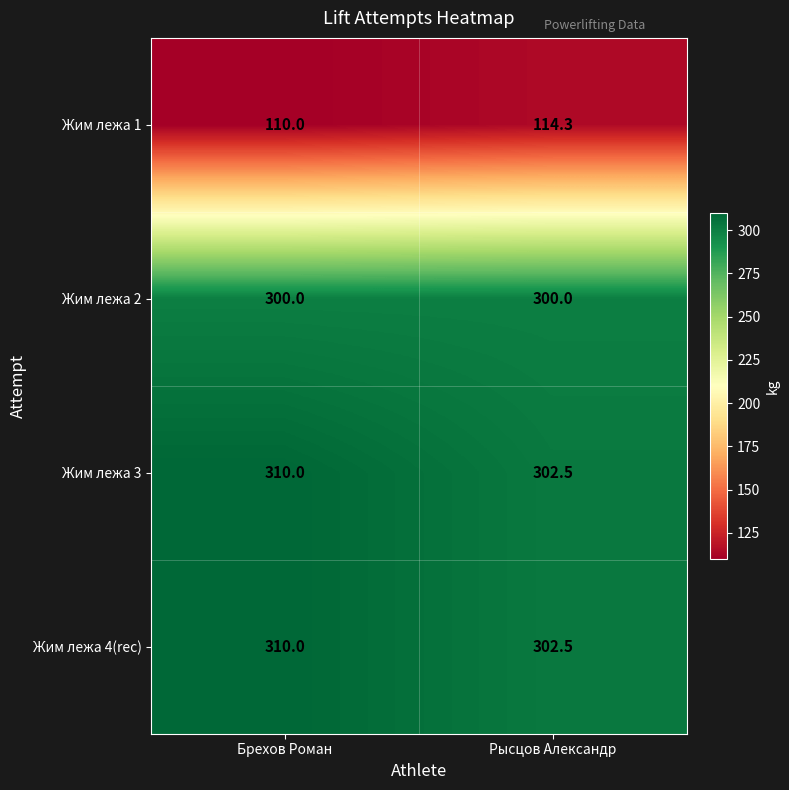

What is the total value across all series at Брехов Роман?

1030.0